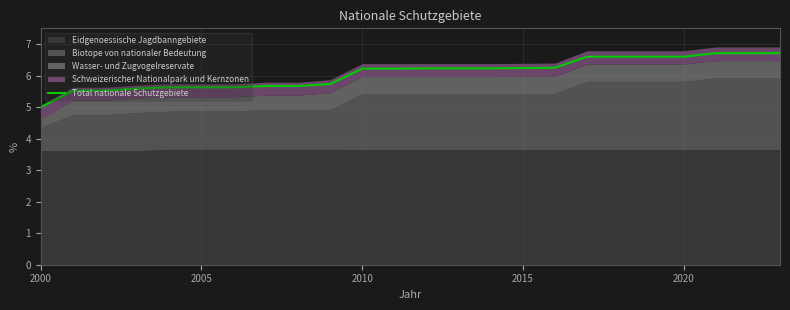

Where does the Total nationale Schutzgebiete series first go above 6?

2010